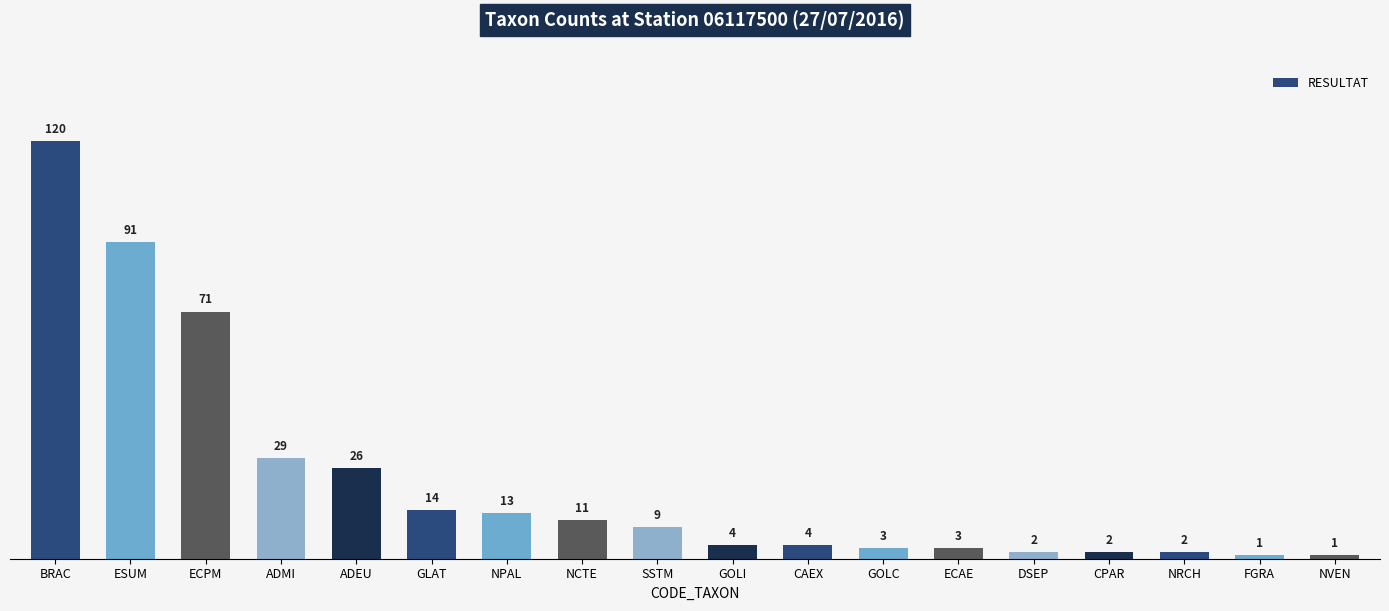

What is the maximum value shown in the chart?

120